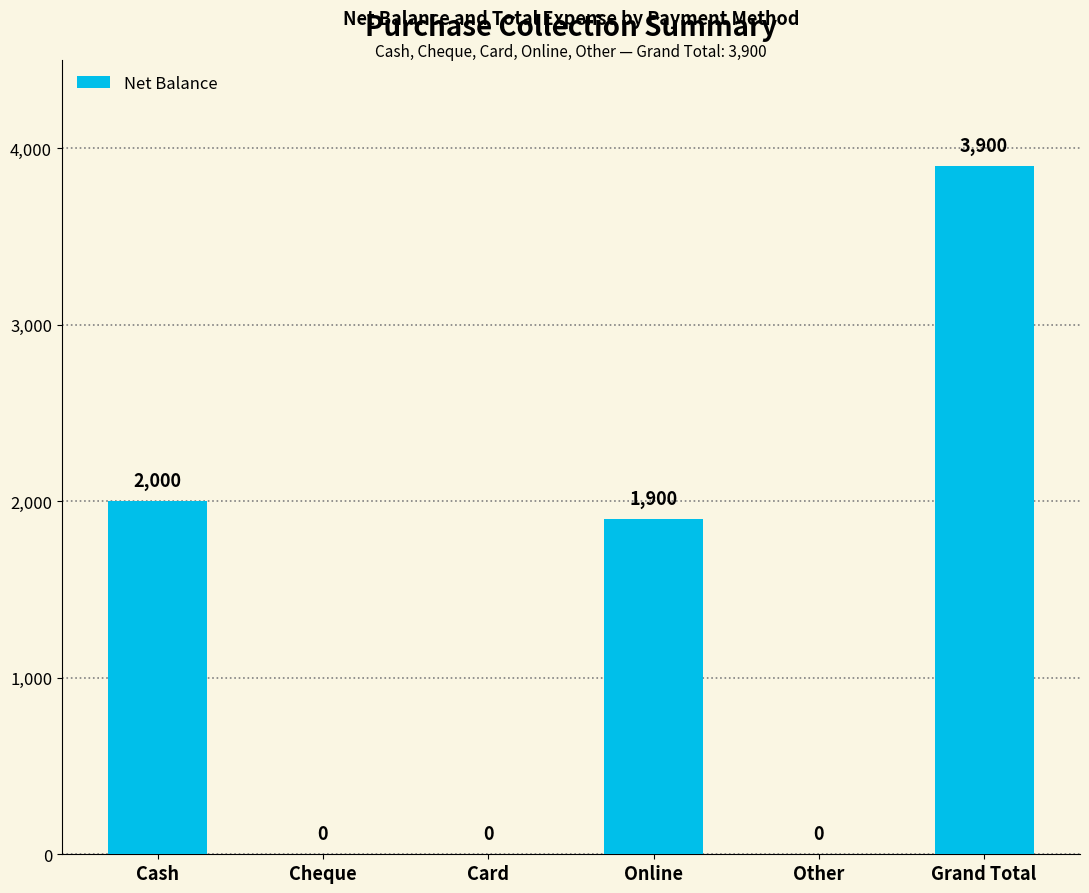

What is the difference between the values at Online and Grand Total?

2000